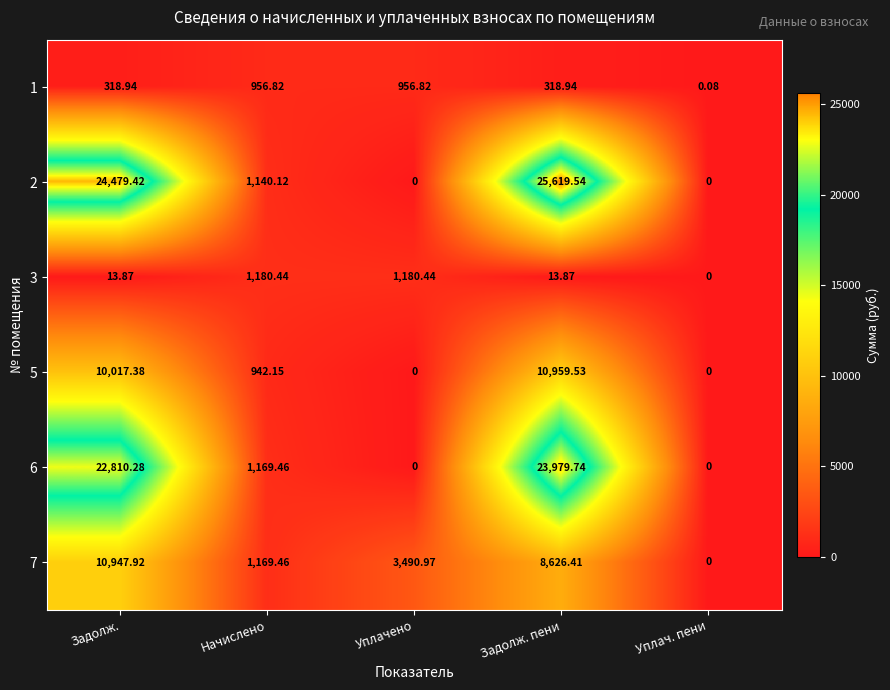

Where does the 7 series first go above 3490?

Задолж.